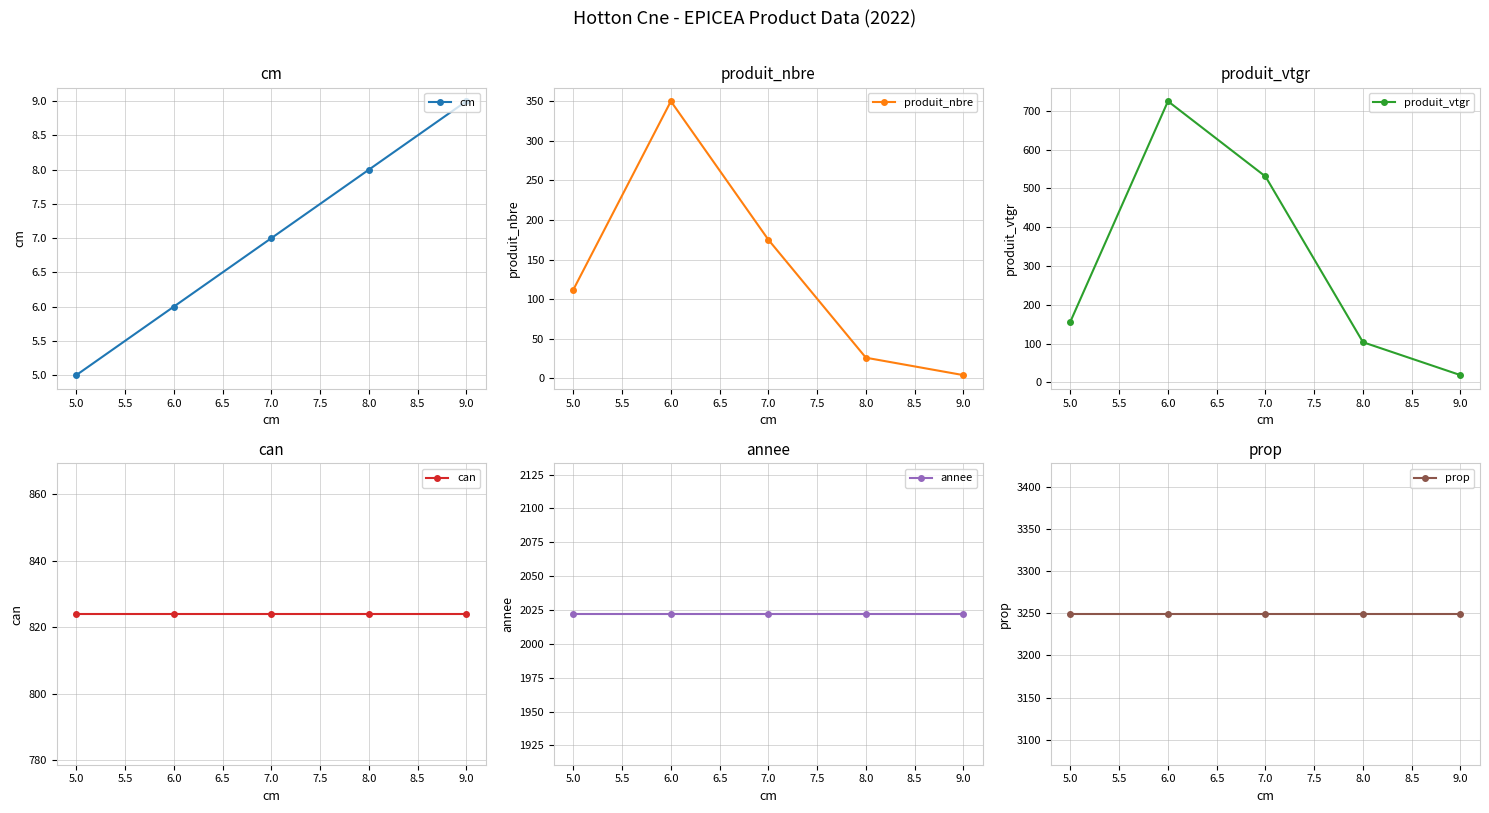

Is it true that produit_nbre equals 4 at 9.0?

True